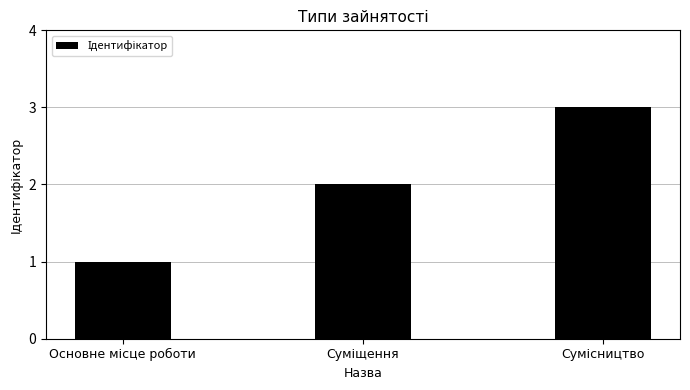

What is the difference between the second highest and minimum values?

1